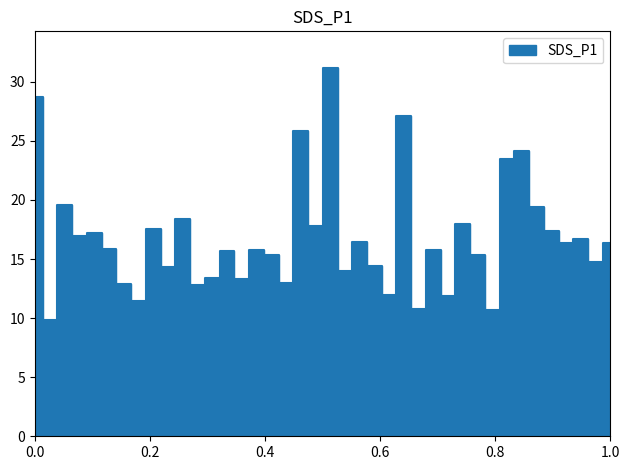

Read the value at 01:07.

15.8